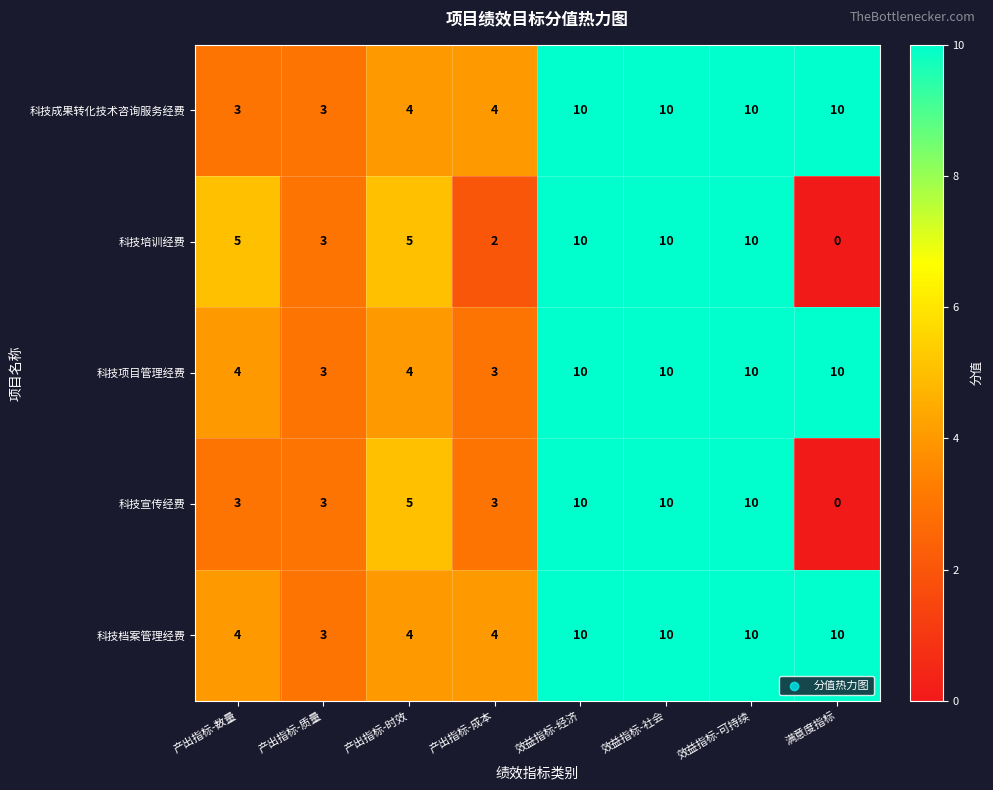

The 科技项目管理经费 series shows 6 at 效益指标-可持续. True or false?

False